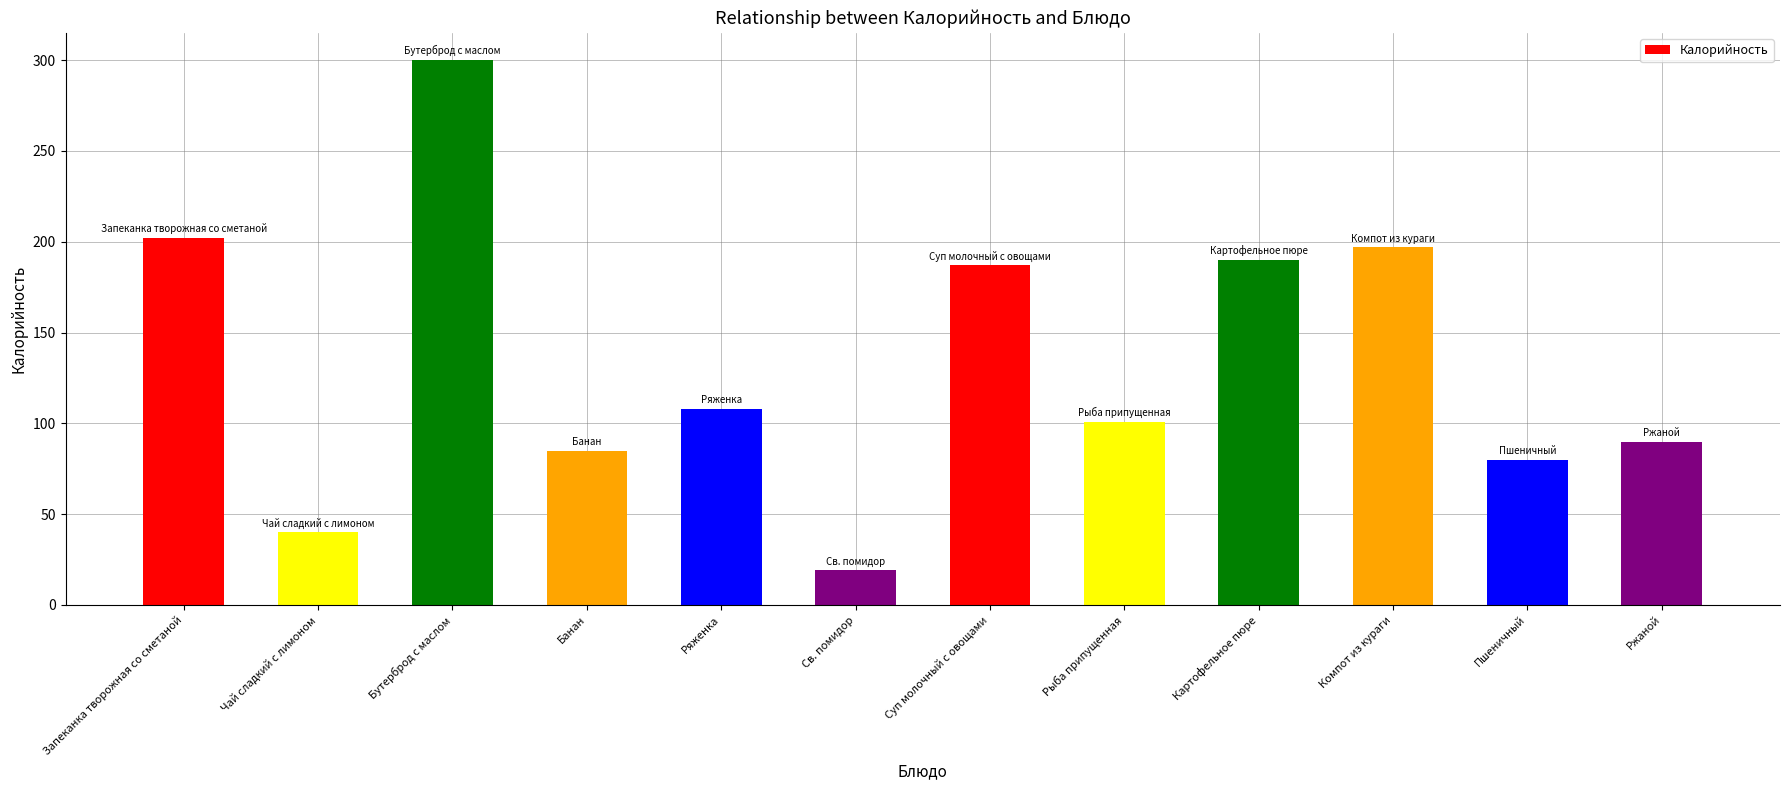

Rank the categories by value from highest to lowest.

Бутерброд с маслом, Запеканка творожная со сметаной, Компот из кураги, Картофельное пюре, Суп молочный с овощами, Ряженка, Рыба припущенная, Ржаной, Банан, Пшеничный, Чай сладкий с лимоном, Св. помидор